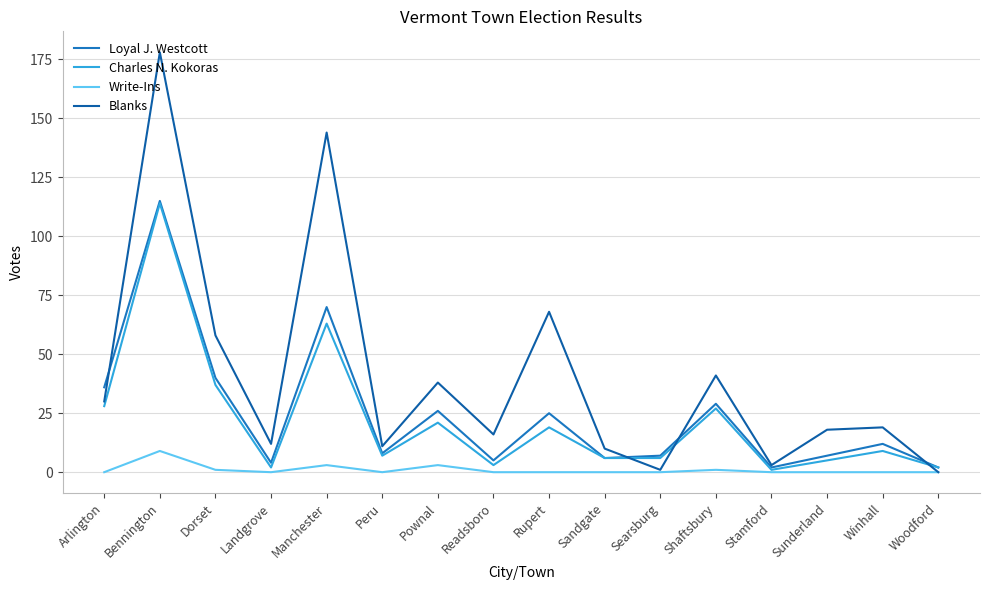

The value of Write-Ins at Peru is 0. True or false?

True